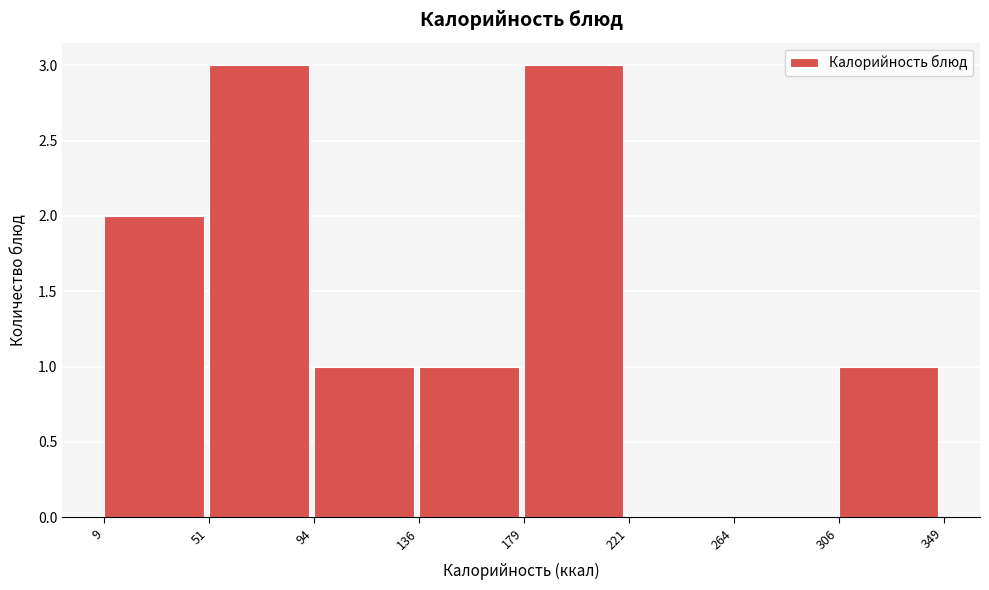

Reading left to right, list every bar in this chart as the range it spans on the x-axis followed by its height. The values are not printed on the chart, so give them approximately, as read against the axis.

9 to 51: 2
51 to 94: 3
94 to 136: 1
136 to 179: 1
179 to 221: 3
221 to 264: 0
264 to 306: 0
306 to 349: 1